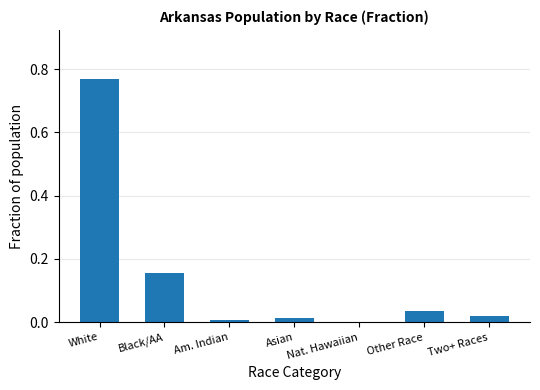

What is the sum of all values?

1.0